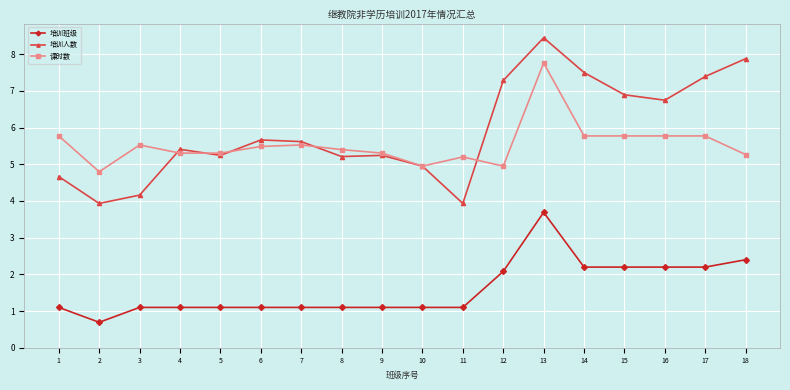

True or false: 课时数 and 培训班级 intersect in this chart.

False